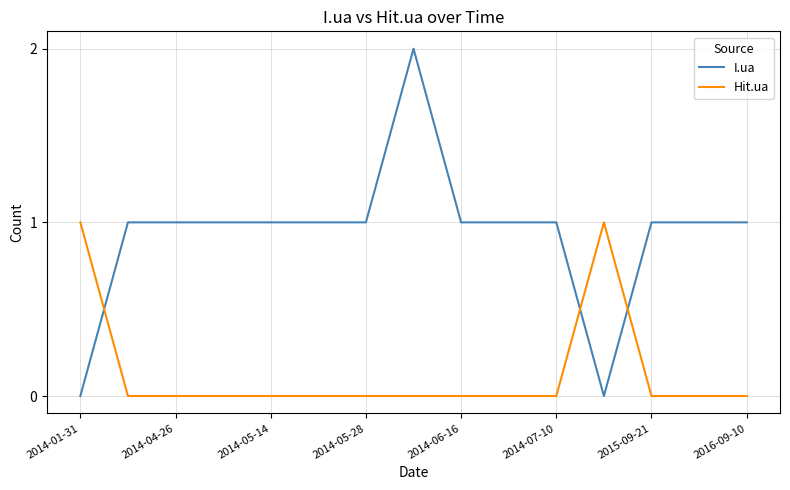

Which series has the largest total across all categories?

I.ua